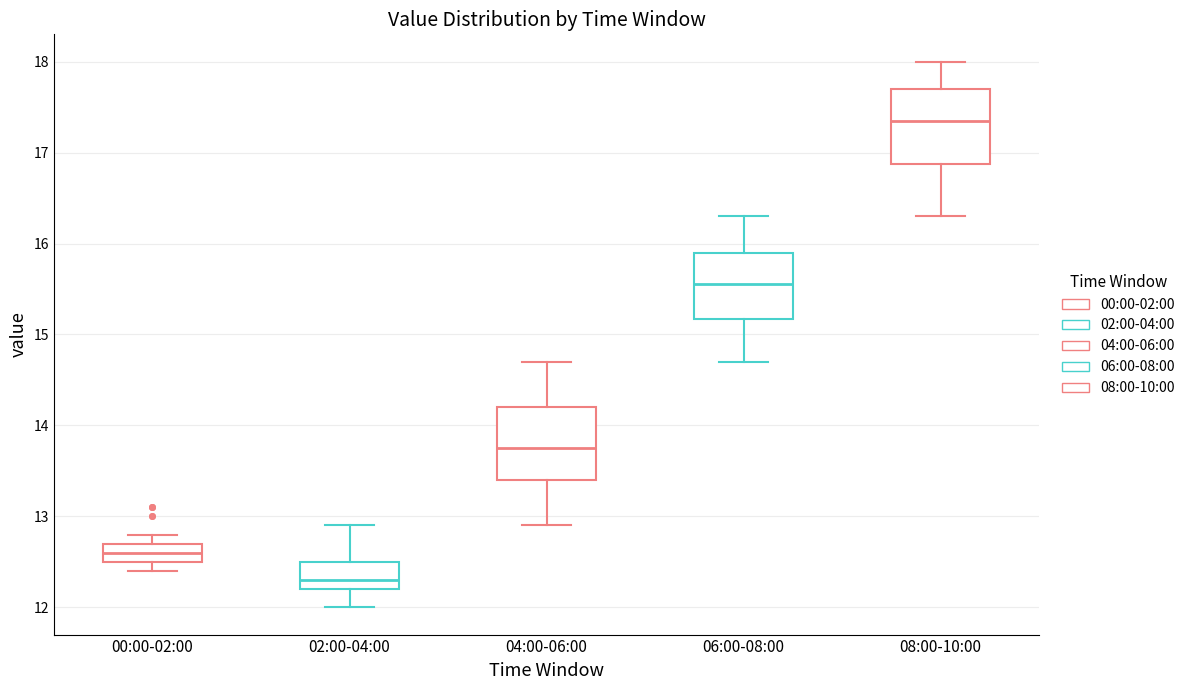

Where is the upper edge of the box for 04:00-06:00 on the y-axis? The values are not printed on the chart, so give them approximately, as read against the axis.

14.2